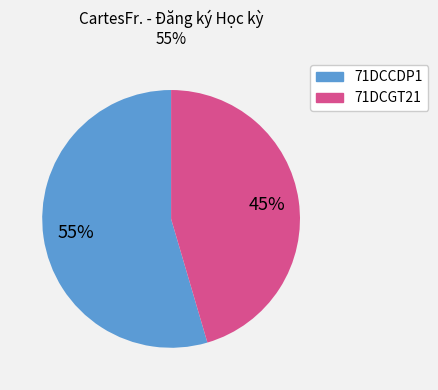

Which category has the biggest portion of the pie?

71DCCDP1